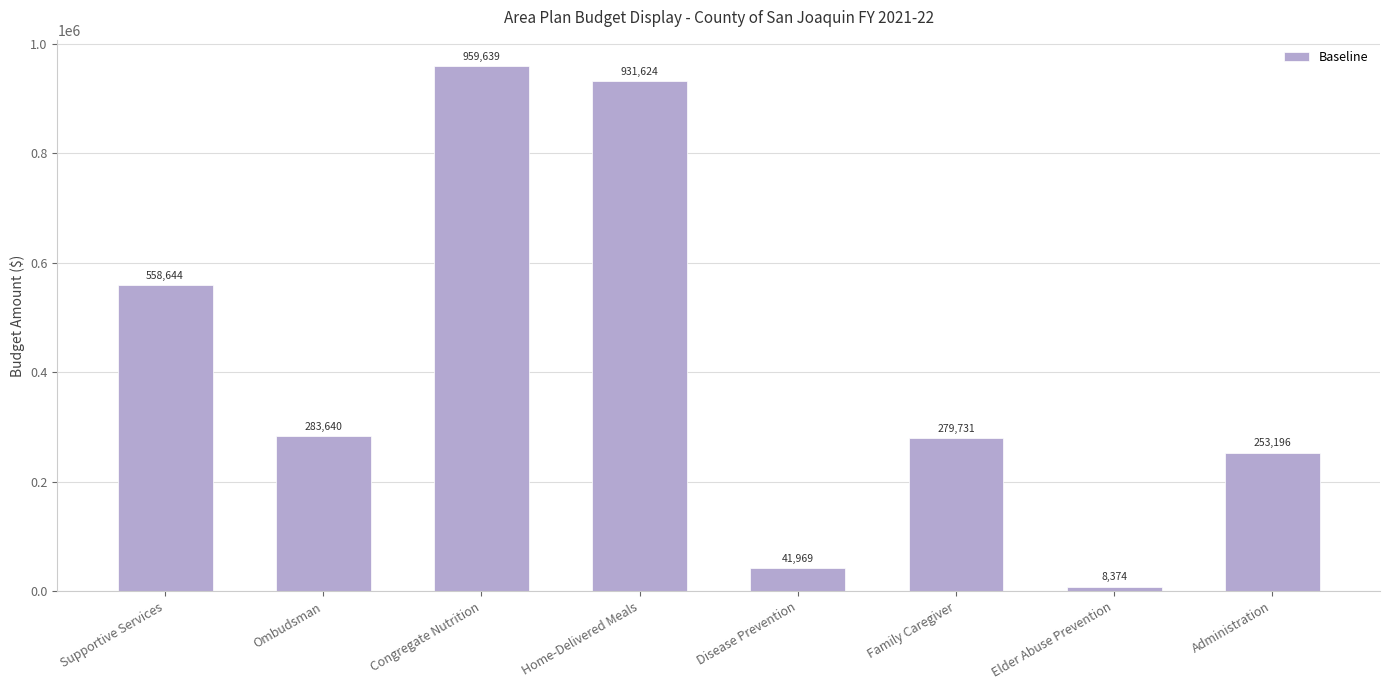

Count the number of categories in the chart.

8